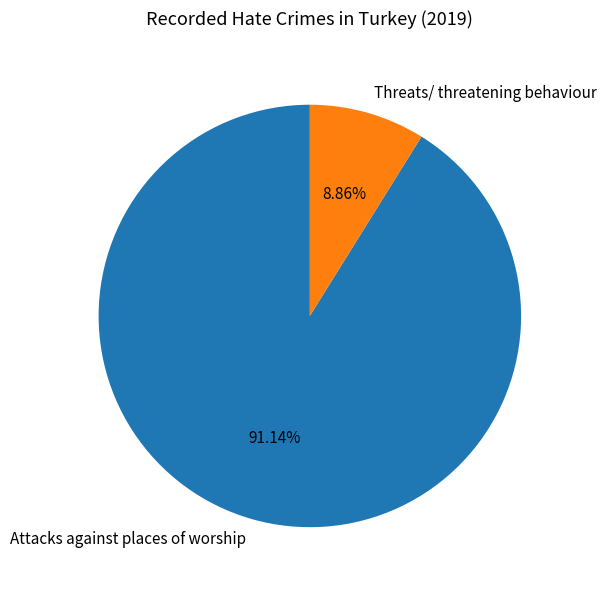

How much of the chart is everything except Threats/ threatening behaviour?

91.1%